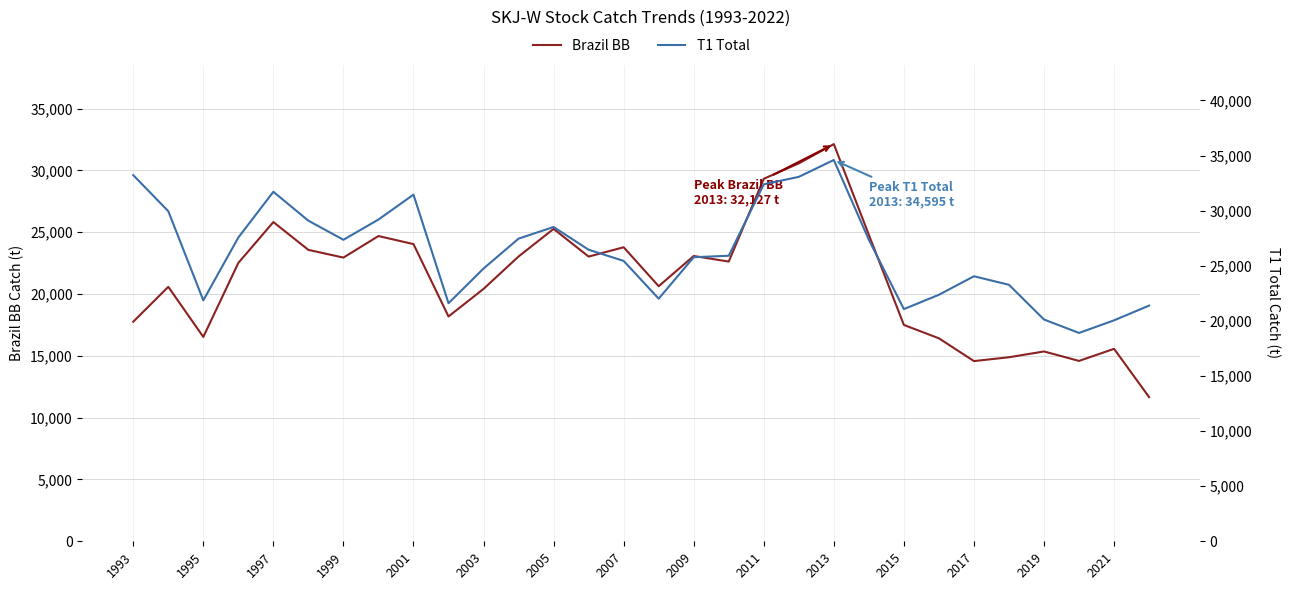

Is it true that Brazil BB equals 15028.5 at 2009?

False